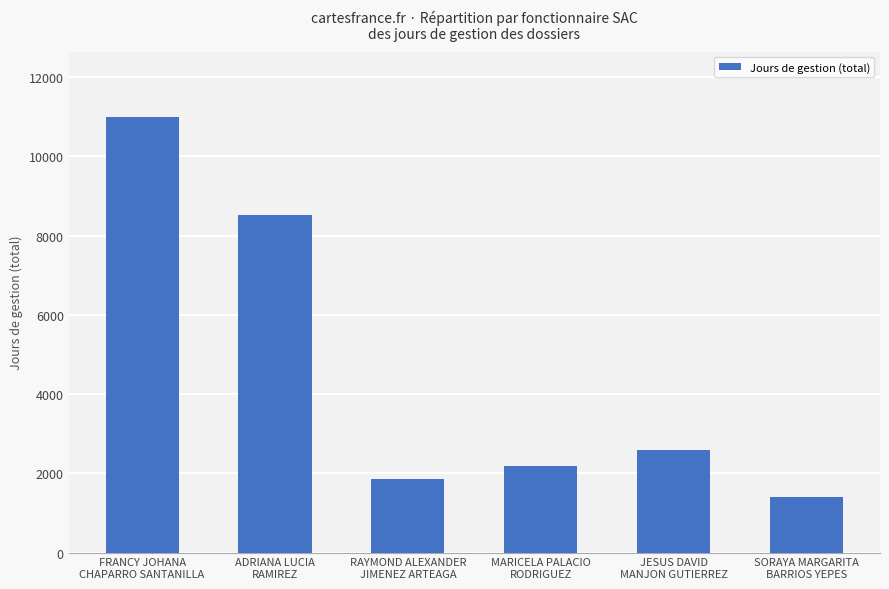

What is the label of the 3rd bar from the left?

RAYMOND ALEXANDER
JIMENEZ ARTEAGA